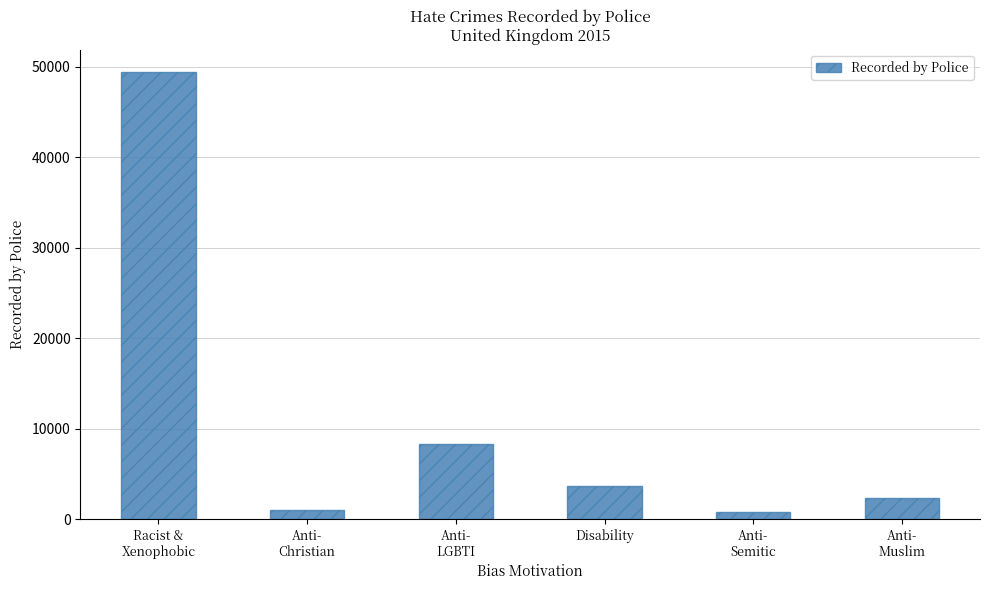

What is the average value?

10919